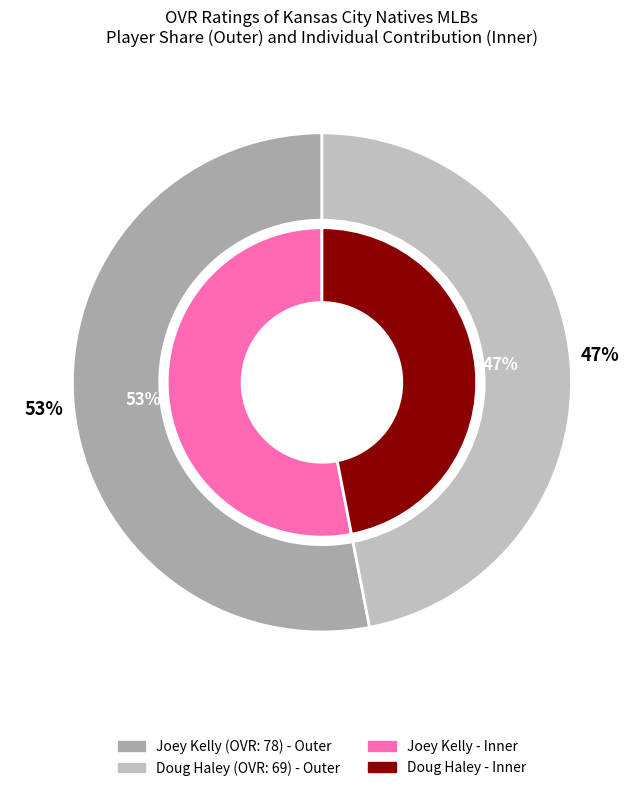

Rank the categories by value from lowest to highest.

Doug Haley, Joey Kelly